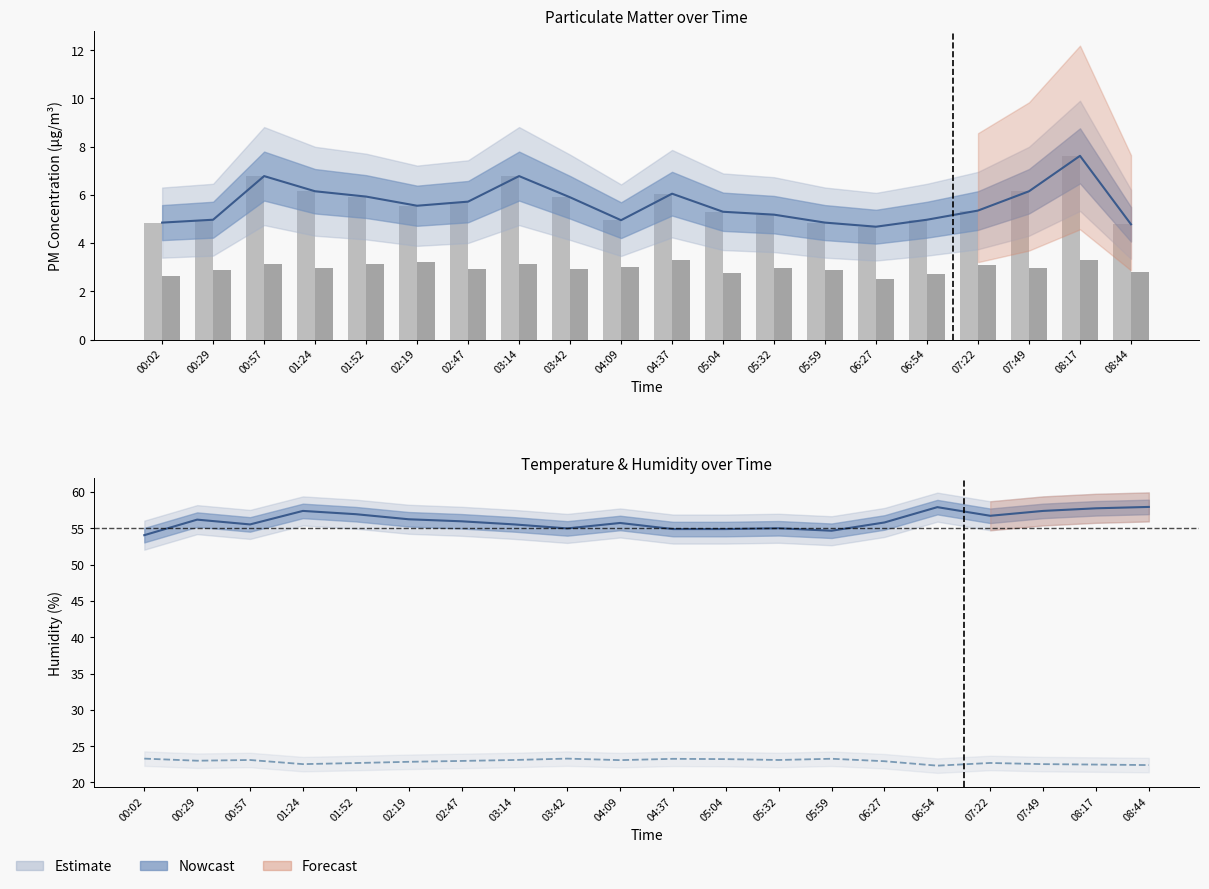

At which category is the sum across all series the highest?

08:17